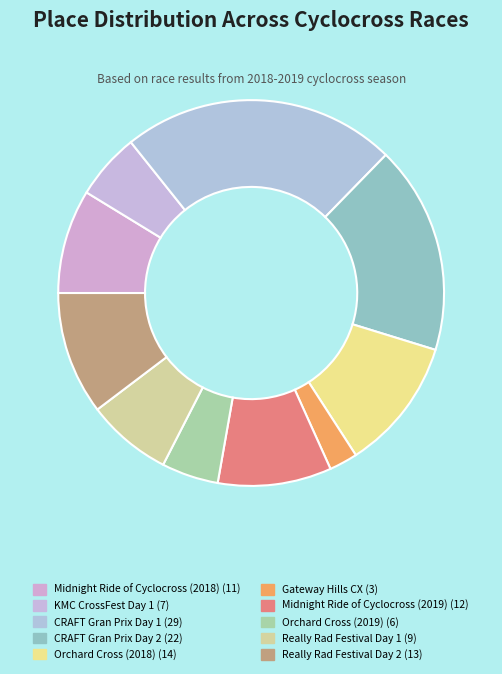

What percentage is the Really Rad Festival Day 2 slice, to the nearest percent?

10%